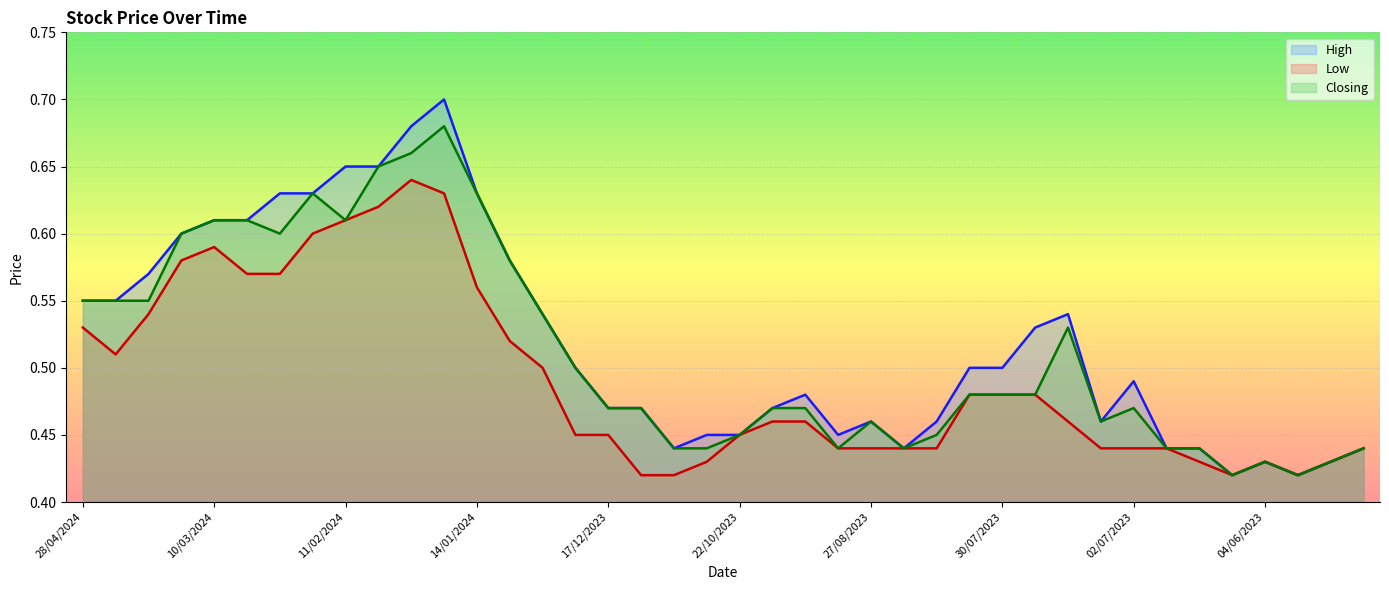

True or false: Closing and Low cross at least once.

False